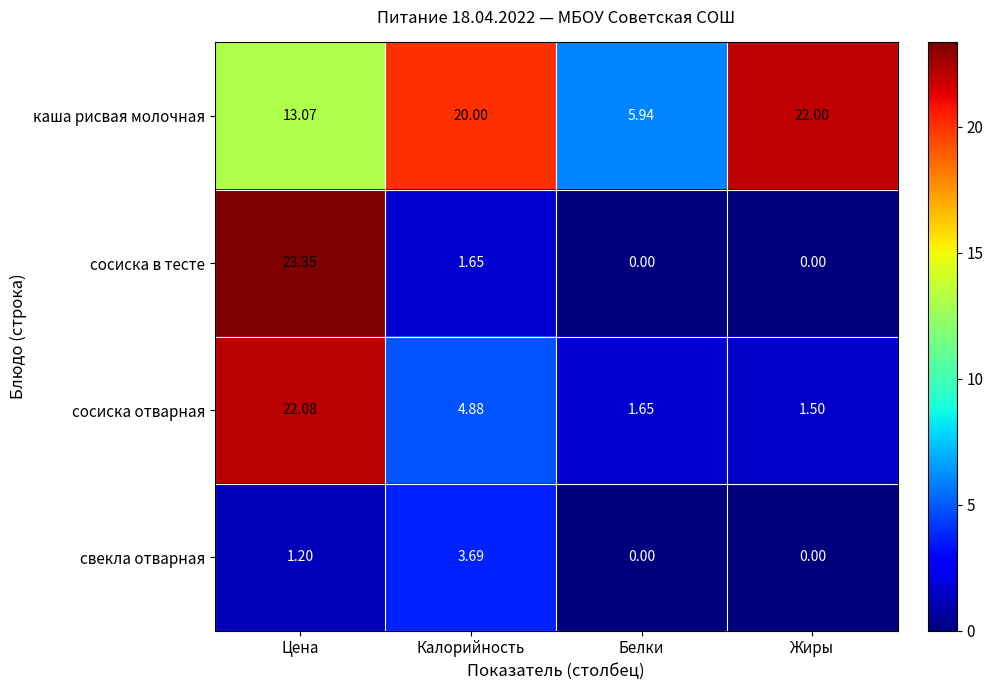

Which series has the largest total across all categories?

каша рисвая молочная